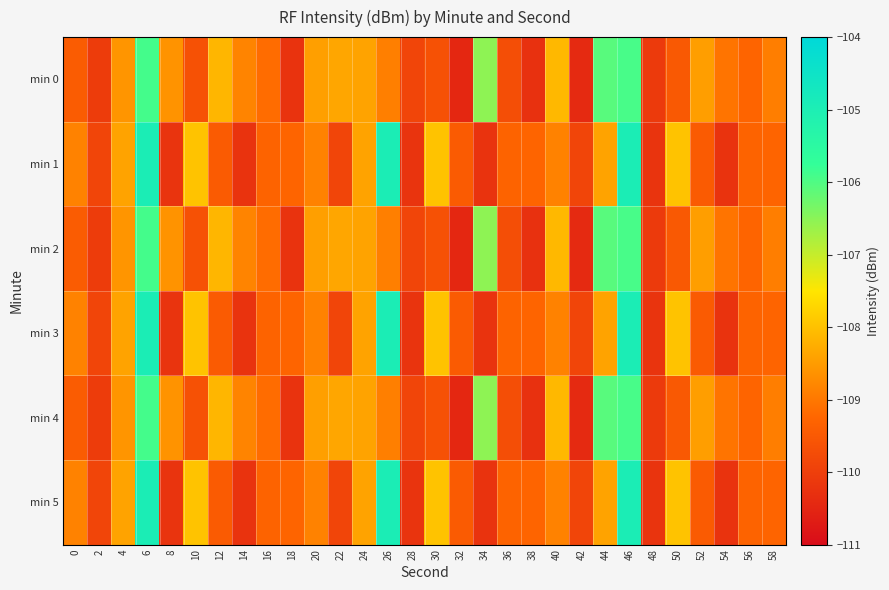

What is the spread (max minus min) of values at 46?

1.0